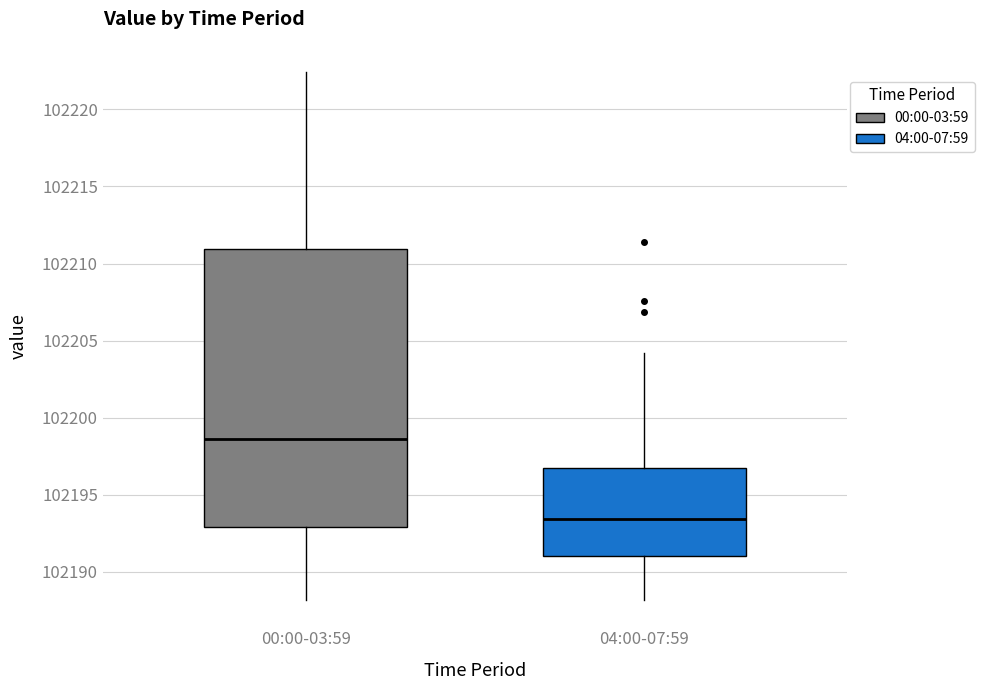

Which box is the tallest, from its lower edge to its upper edge?

00:00-03:59